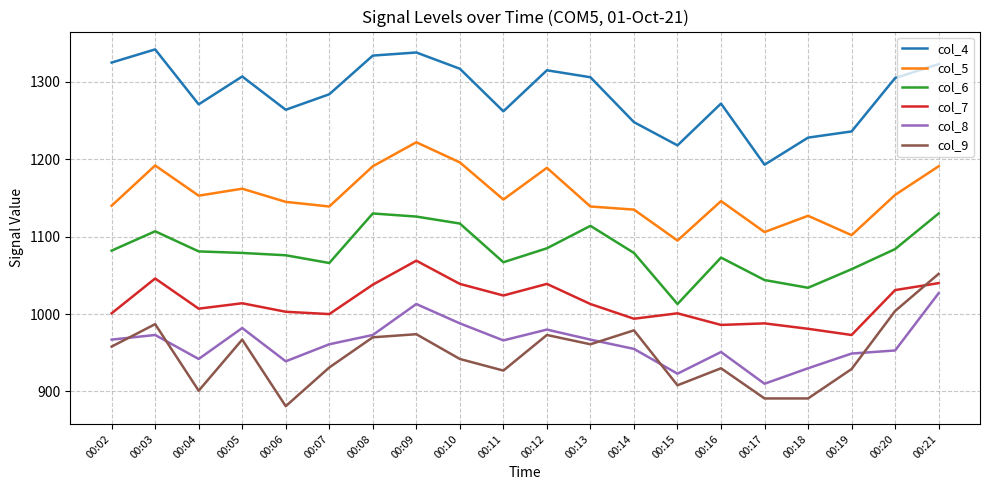

True or false: col_6 and col_5 intersect in this chart.

False